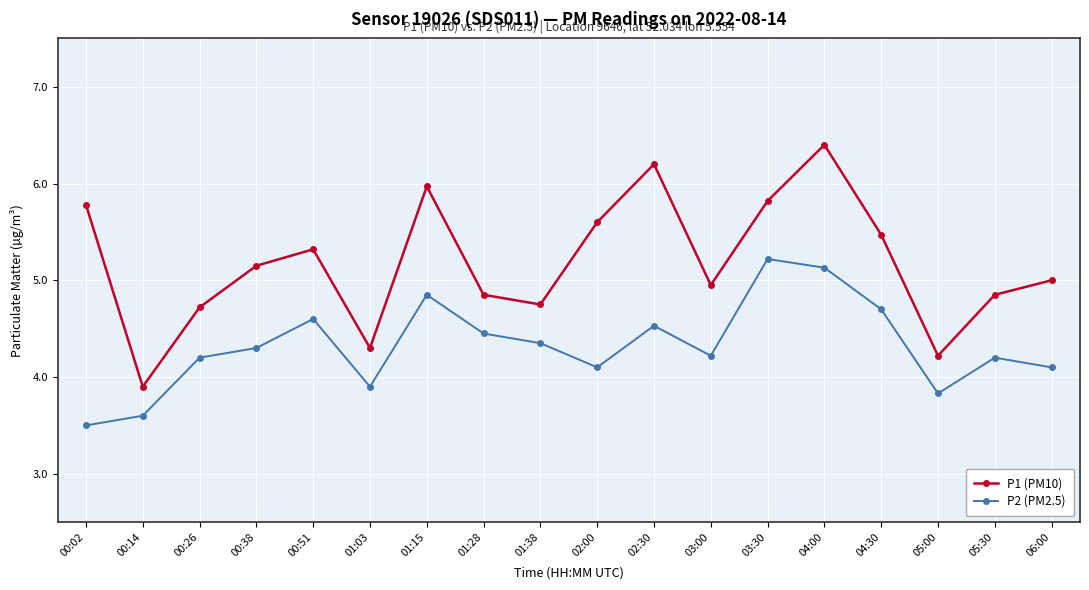

At which category is the sum across all series the highest?

04:00